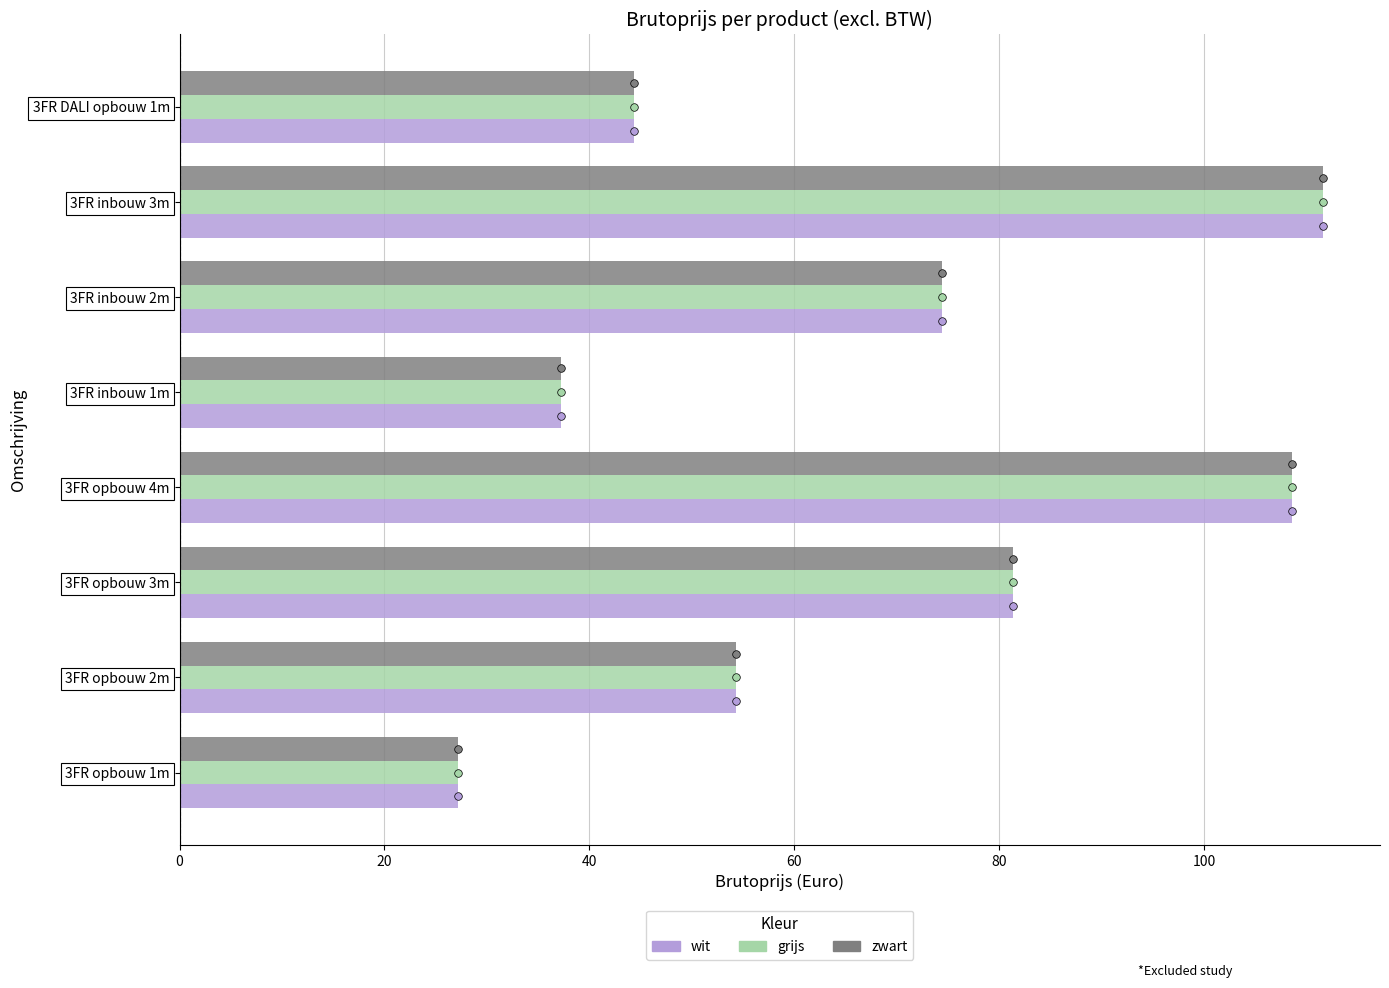

Is the value of wit at 3FR opbouw 4m greater than the value of zwart at 3FR inbouw 2m?

Yes